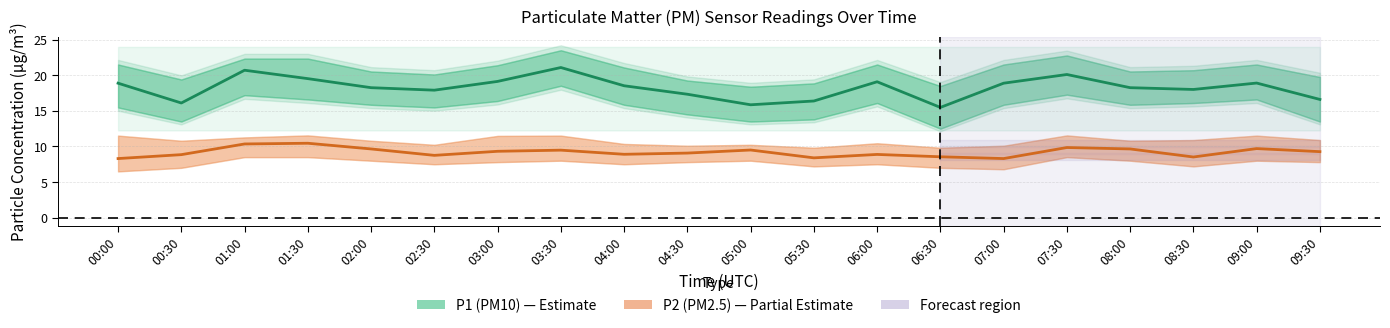

What is the label of the 19th point from the right?

00:30